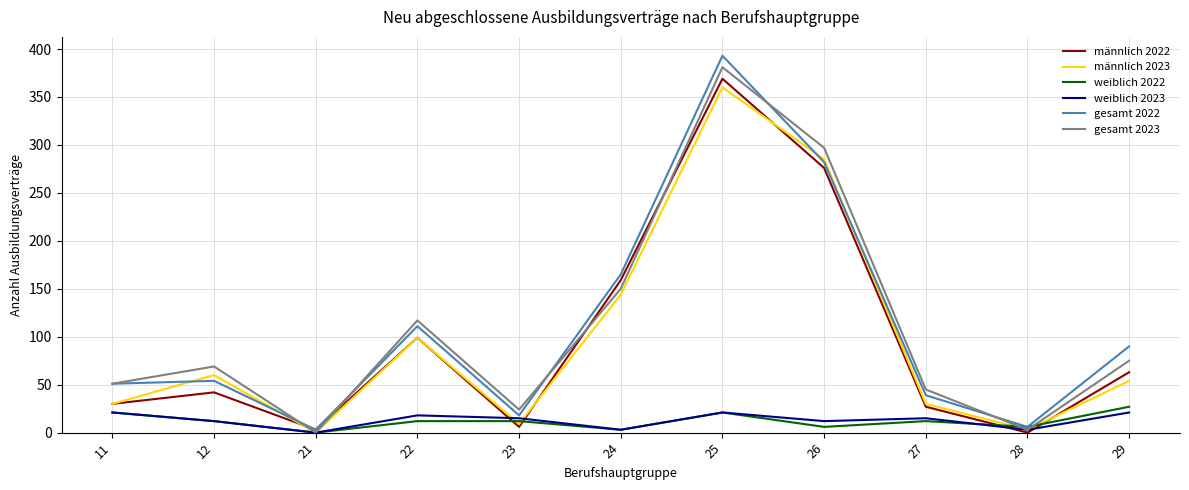

What is the difference between the second highest and second lowest values in the männlich 2022 series?

273